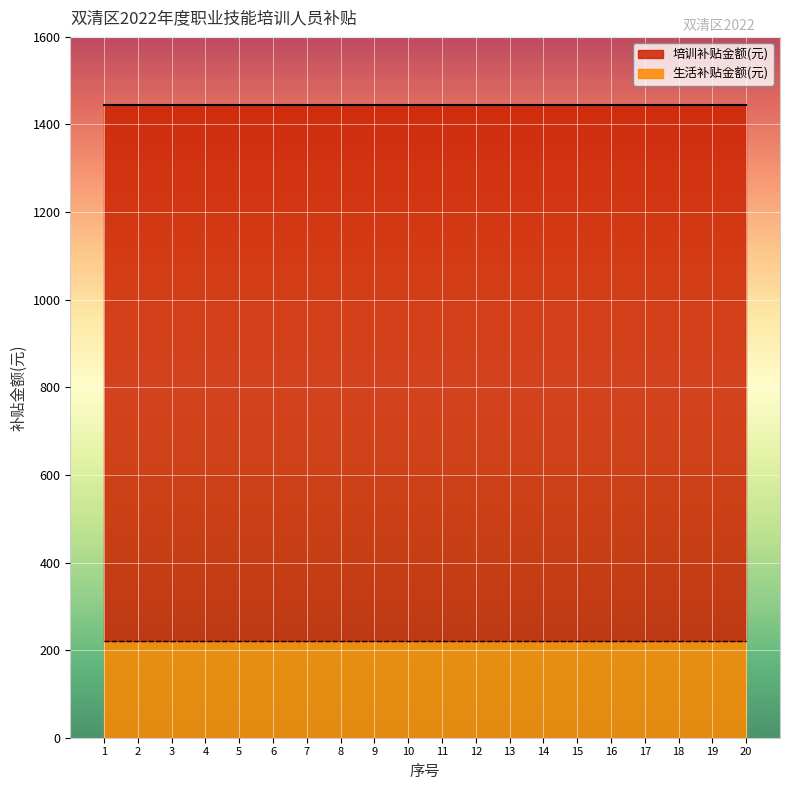

True or false: 培训补贴金额(元) and 生活补贴金额(元) cross at least once.

False